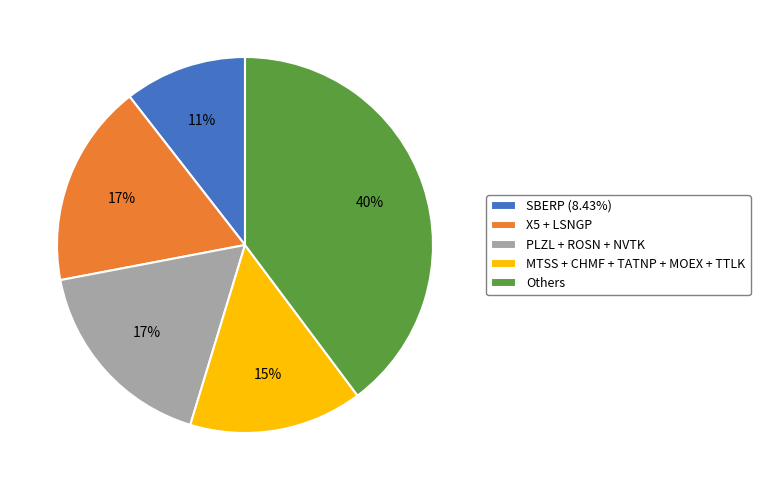

Do MTSS + CHMF + TATNP + MOEX + TTLK and SBERP (8.43%) together represent more than half of the pie?

No